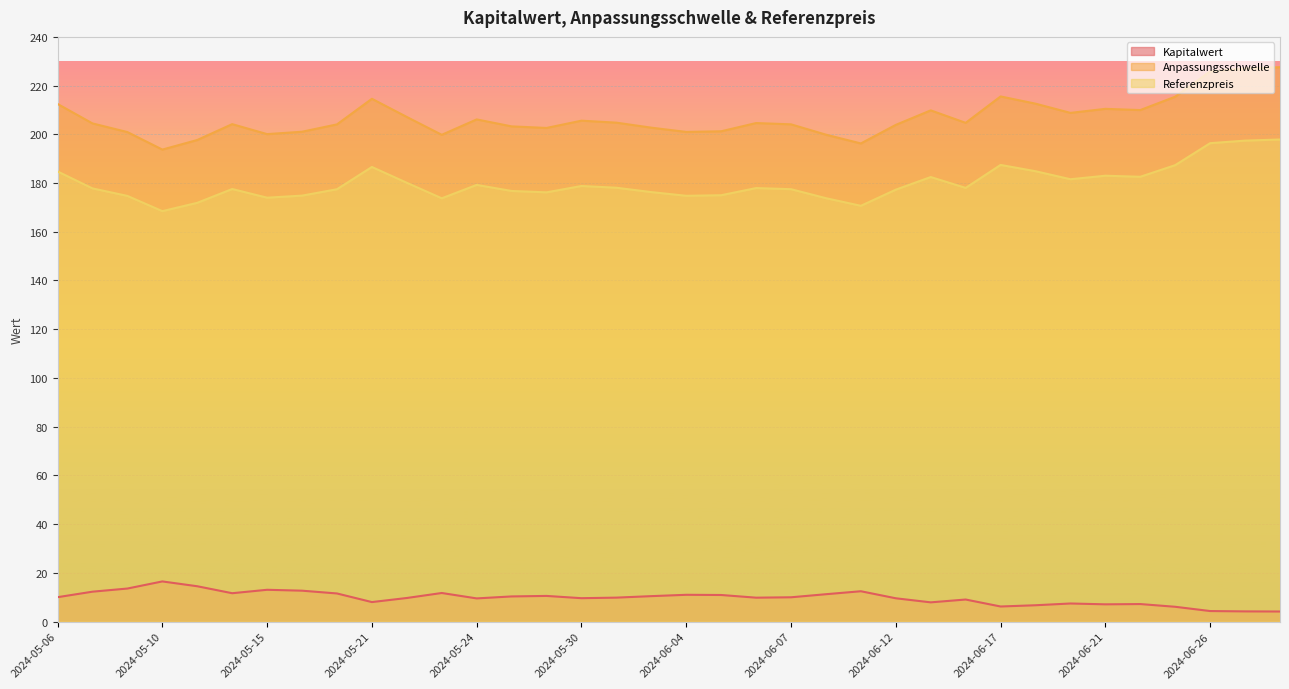

How many interior local peaks does the Anpassungsschwelle series have?

8